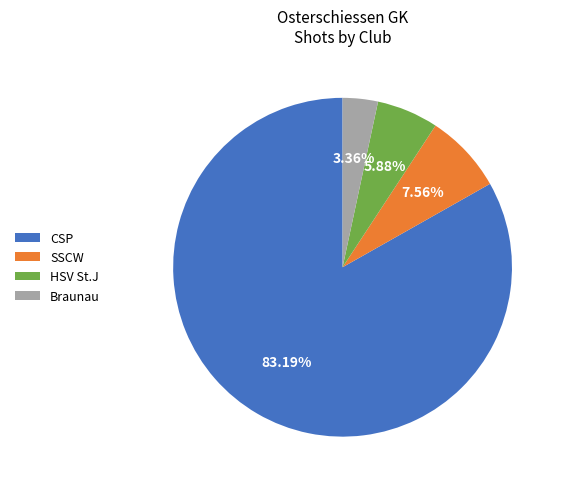

Which category has the smallest portion of the pie?

Braunau